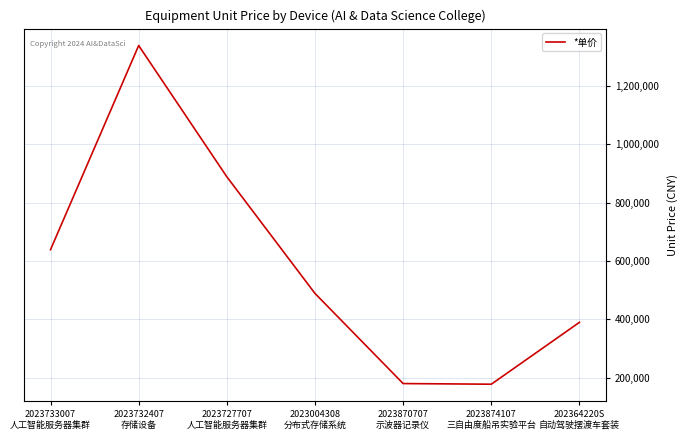

True or false: there are more than 1 points higher than both neighbors.

False